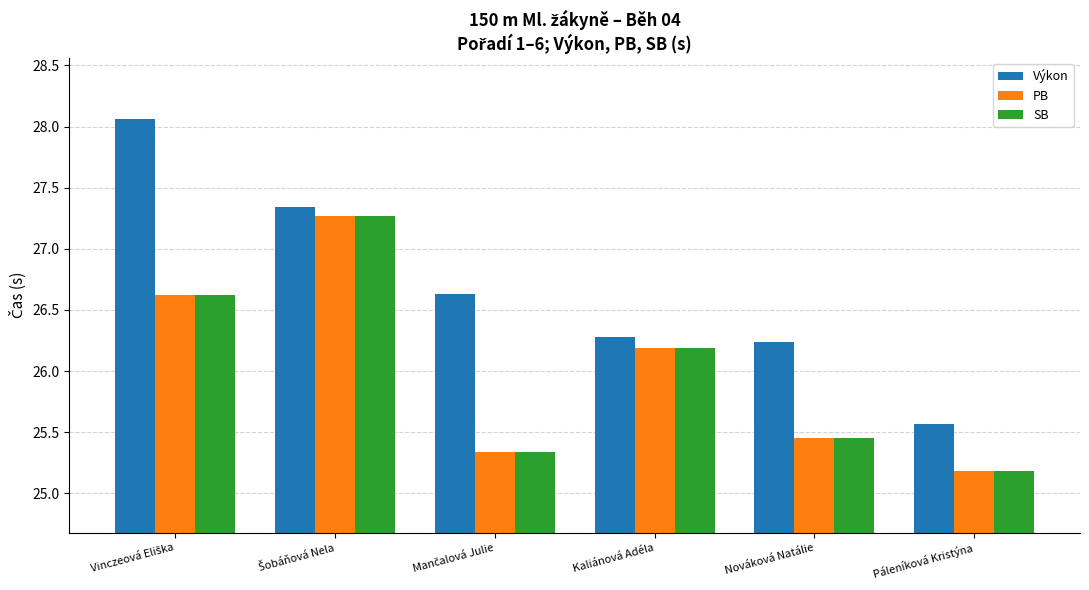

Which series has the widest spread of values?

Výkon